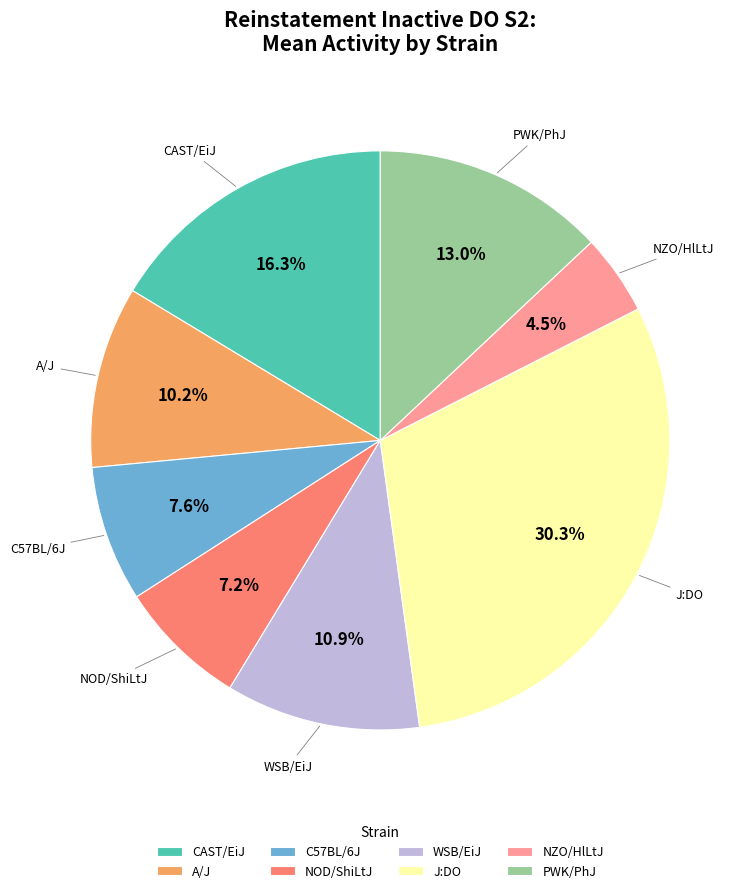

How much of the chart is everything except NOD/ShiLtJ?

92.8%